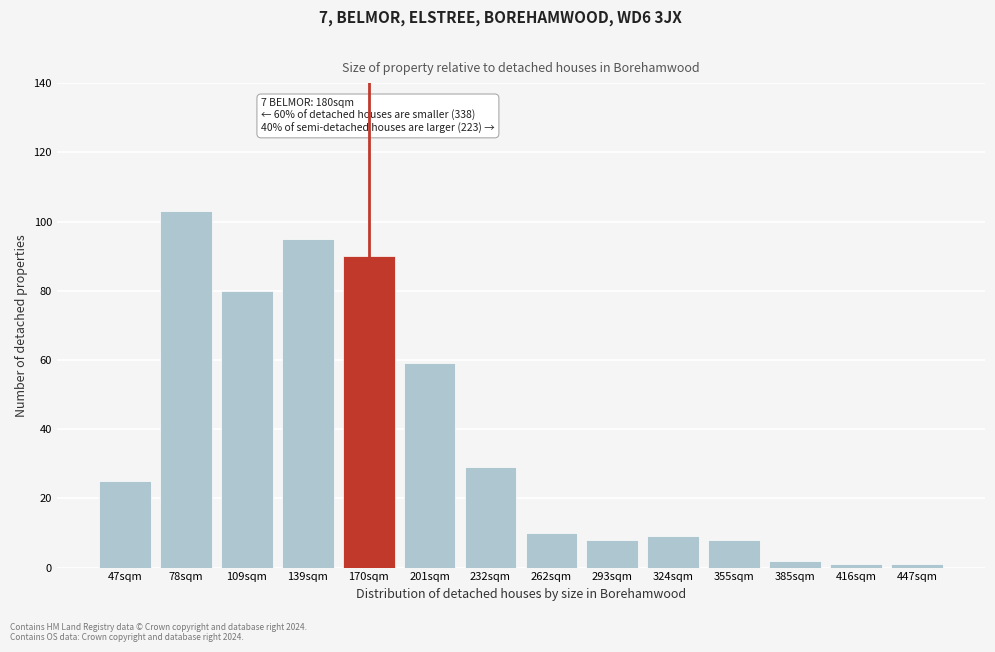

Reading left to right, list all the values displayed in this chart.

25	103	80	95	90	59	29	10	8	9	8	2	1	1